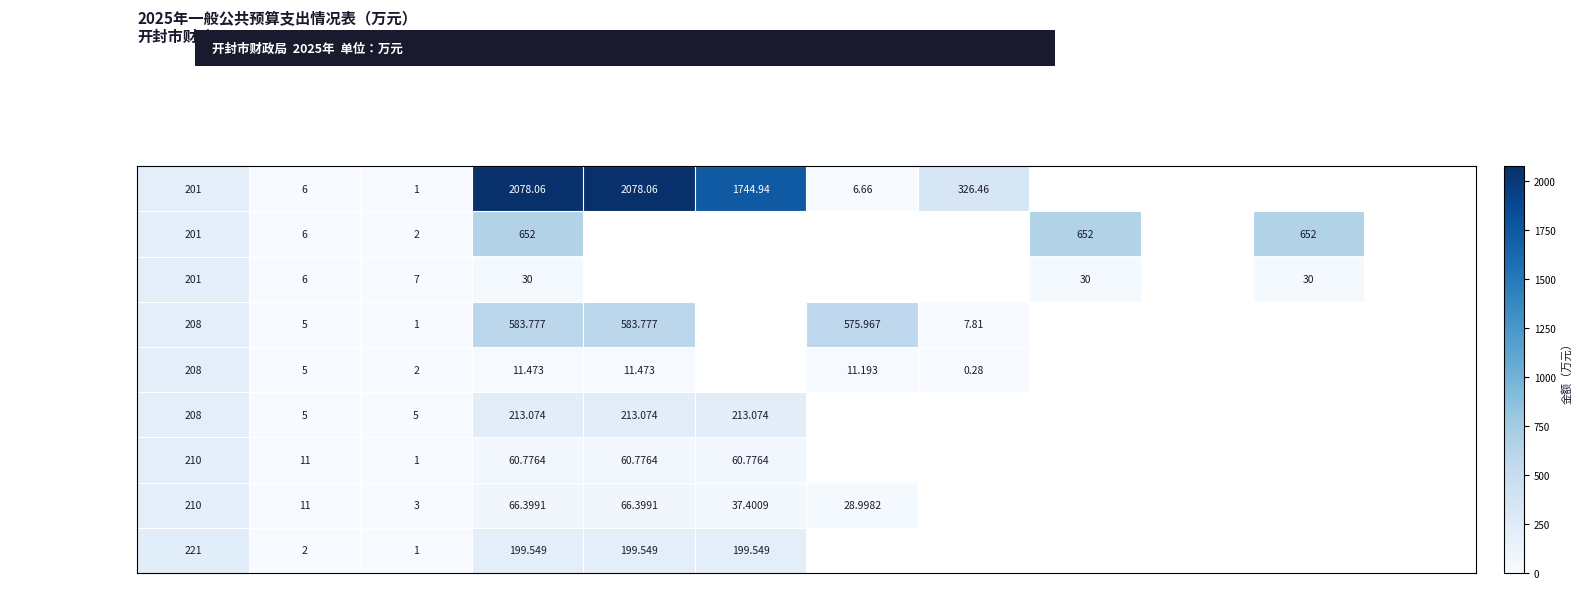

What is the lowest value of the 行政单位医疗 series?

1.0